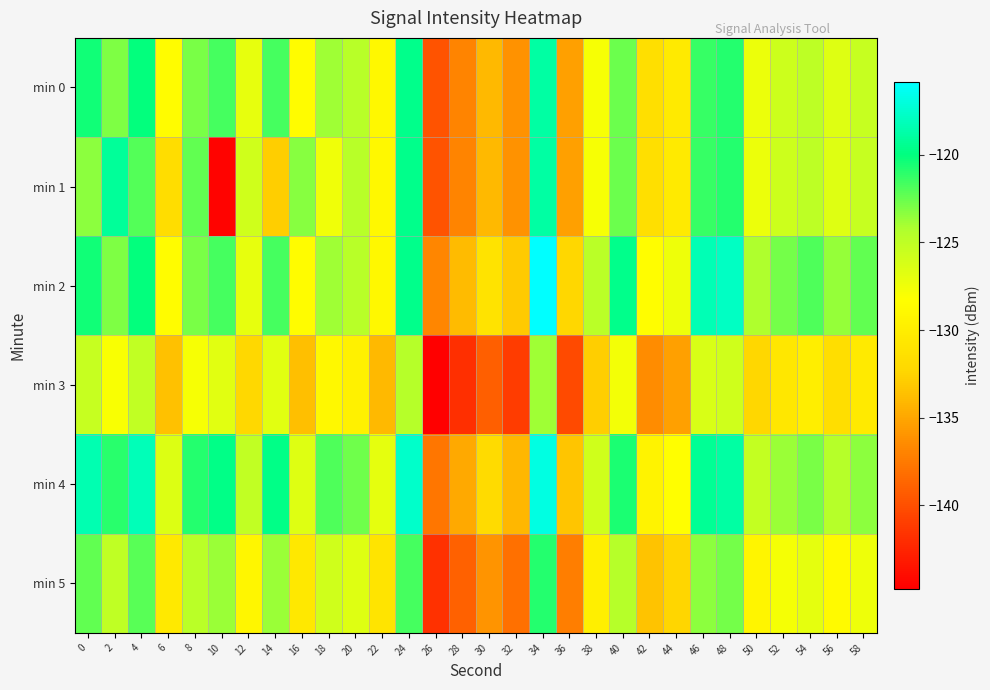

How many distinct data groups are displayed?

6